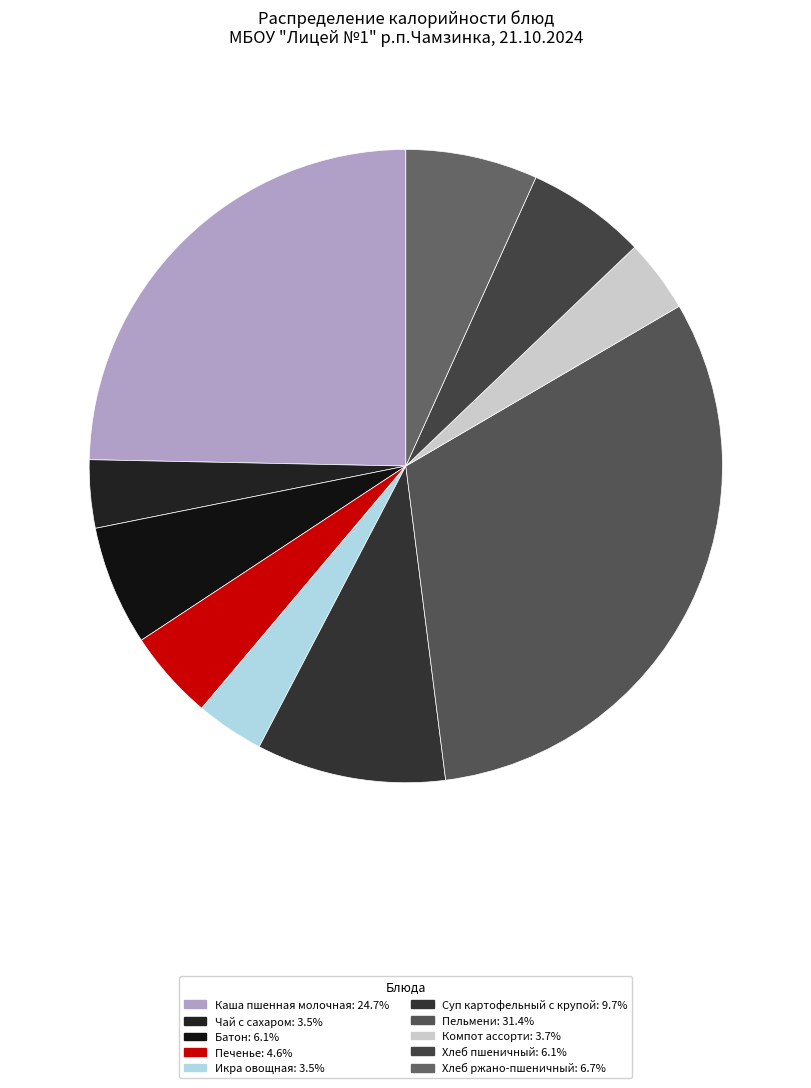

What portion of the pie excludes Хлеб ржано-пшеничный?

93.3%